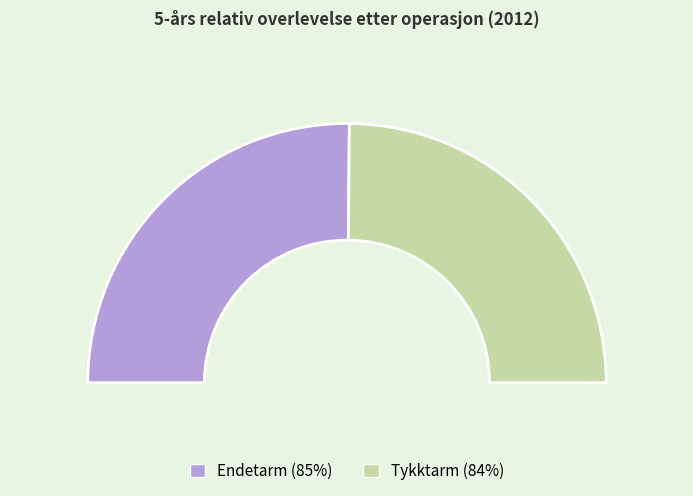

What percentage is the Tykktarm slice, to the nearest percent?

50%